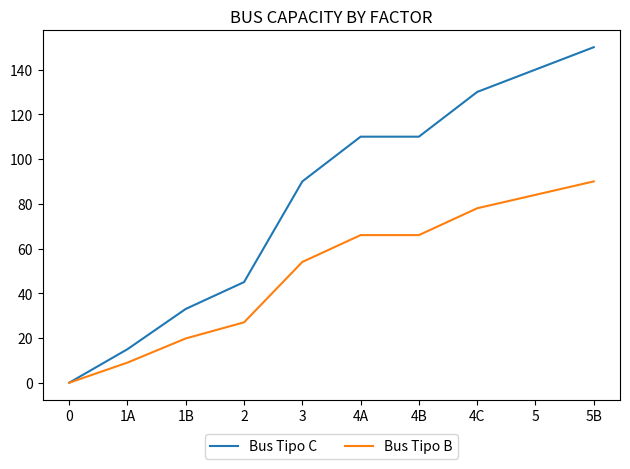

True or false: Bus Tipo B has more than 2 points higher than both neighbors.

False